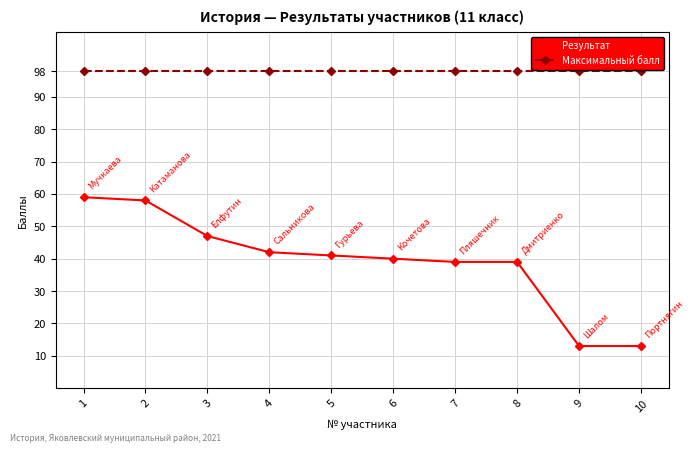

Which series has the widest spread of values?

Результат